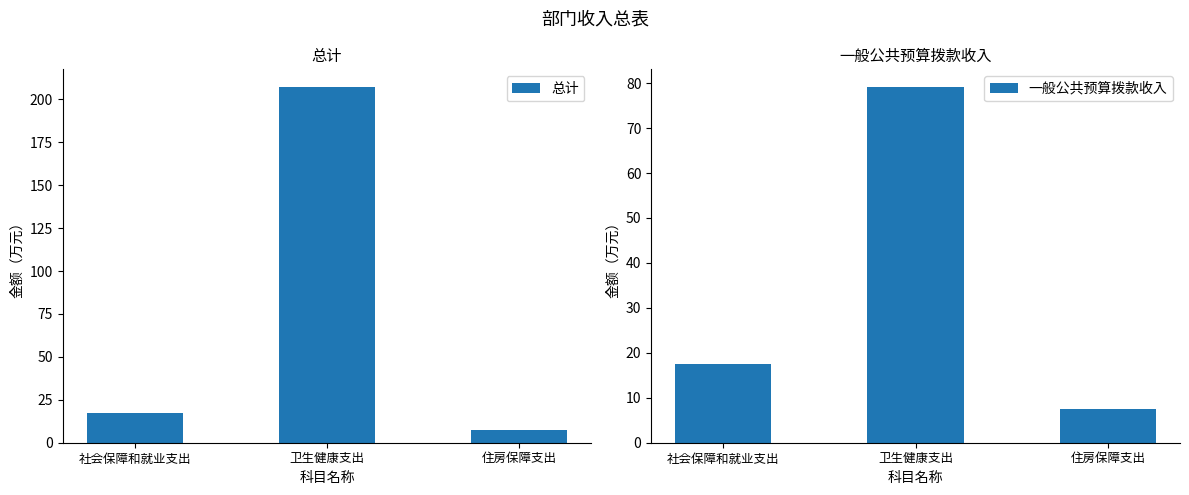

At which label does 总计 reach its peak?

卫生健康支出